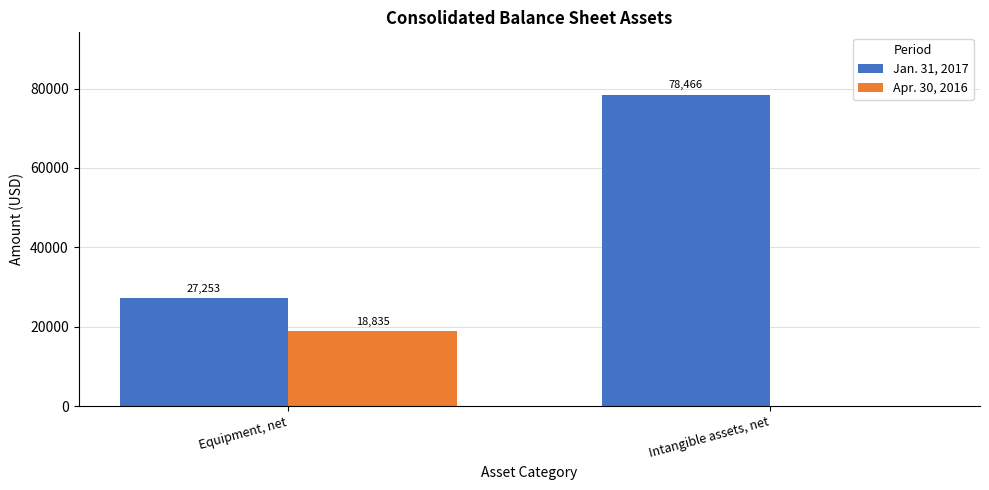

True or false: Jan. 31, 2017 has a value of 27253 at Equipment, net.

True